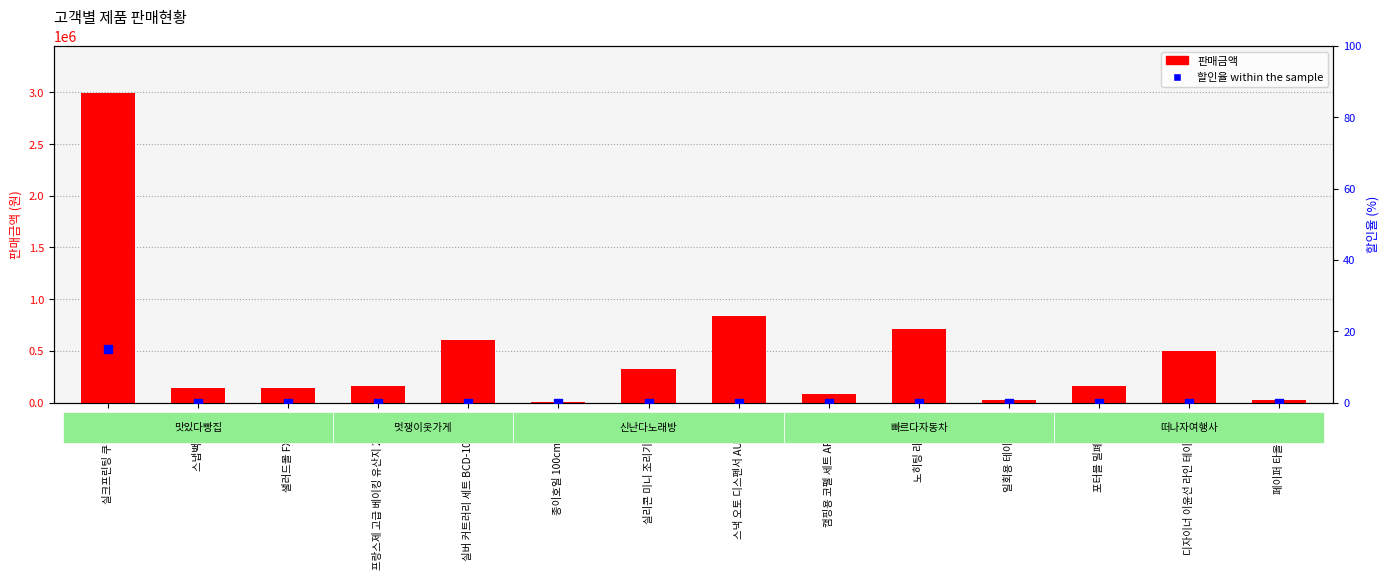

At how many categories does at least one series exceed 615868?

3